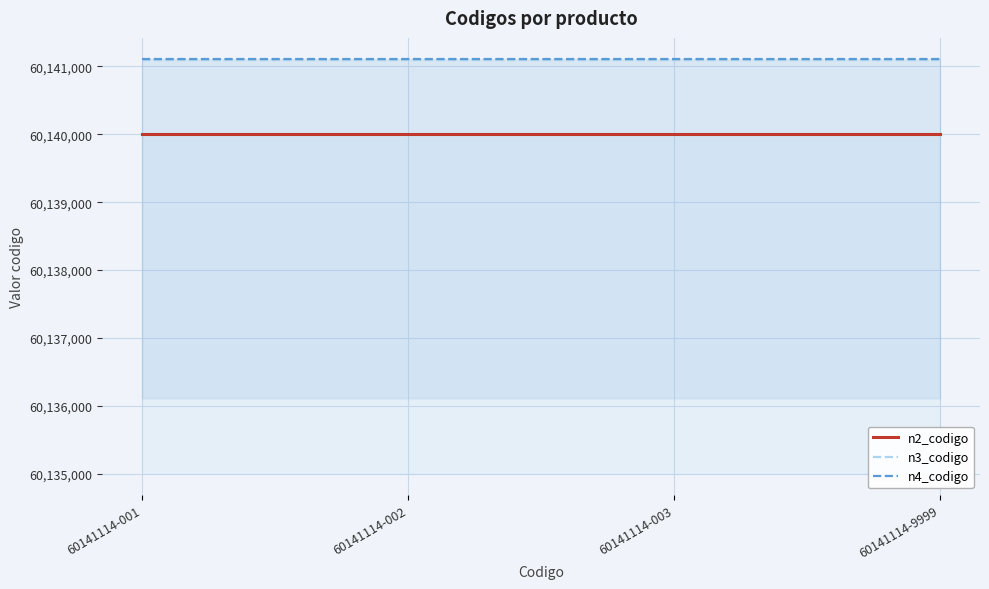

True or false: n2_codigo has more than 2 points higher than both neighbors.

False